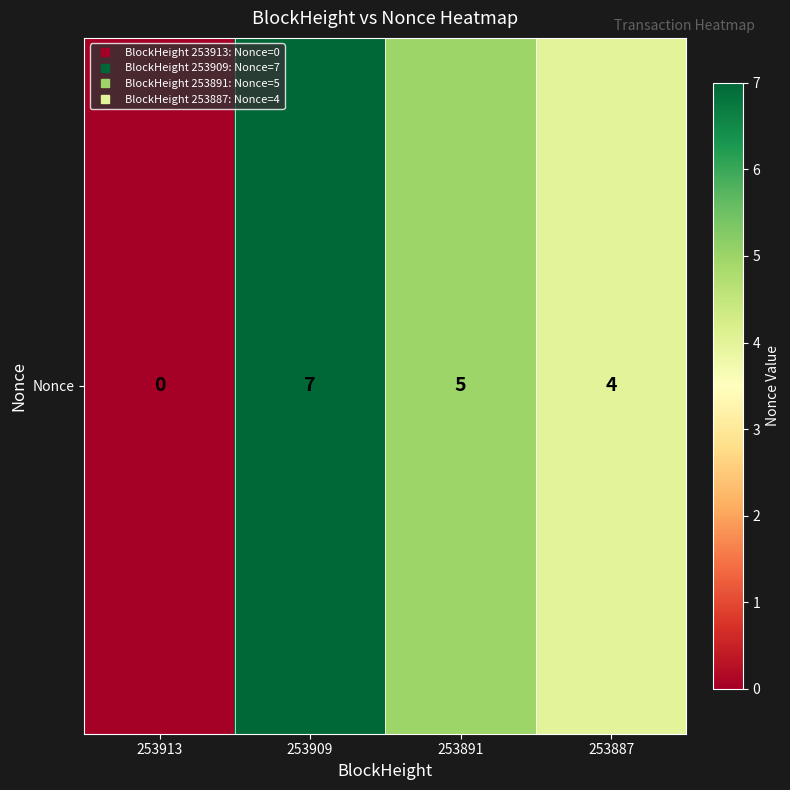

List the labels in order of value, smallest first.

253913, 253887, 253891, 253909